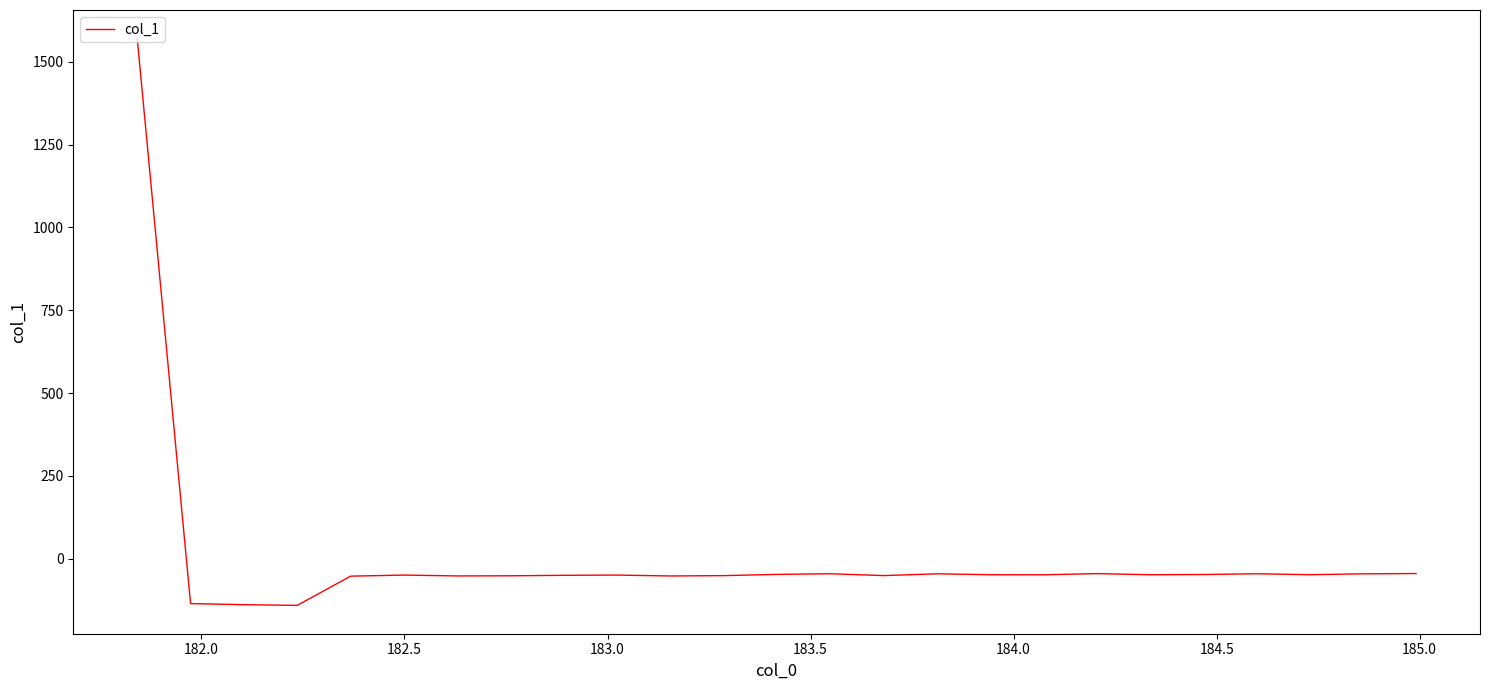

What is the minimum value shown in the chart?

-140.8